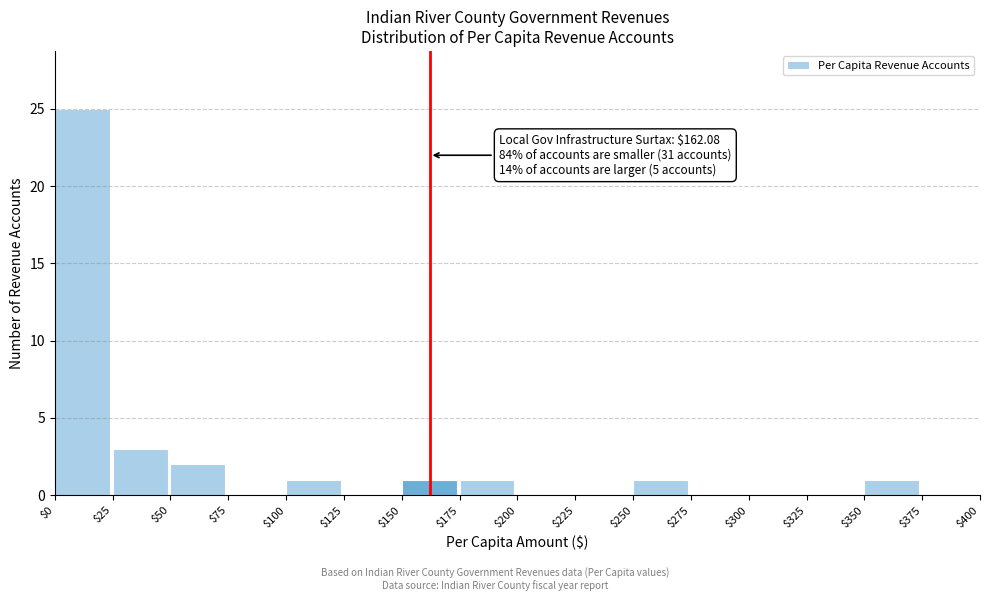

Which range on the x-axis has the tallest bar?

$0 to $25